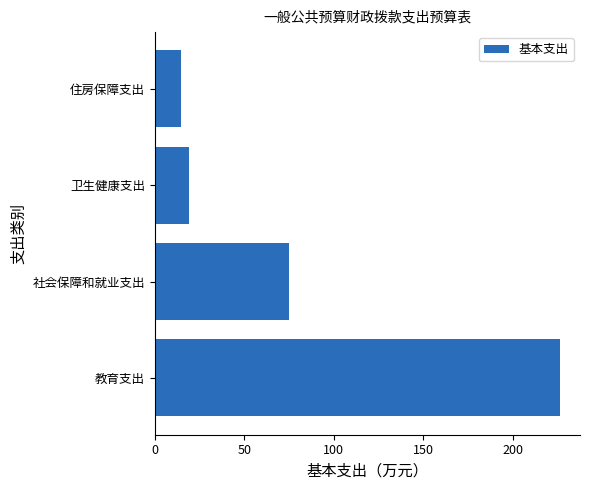

What value does the data have at 社会保障和就业支出?

75.3